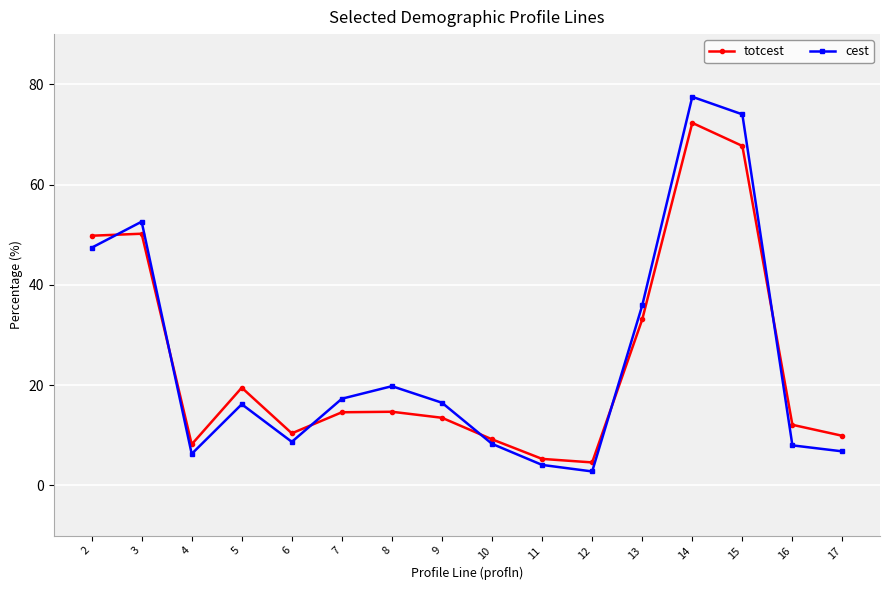

List the series in order of their peak value, highest first.

cest, totcest